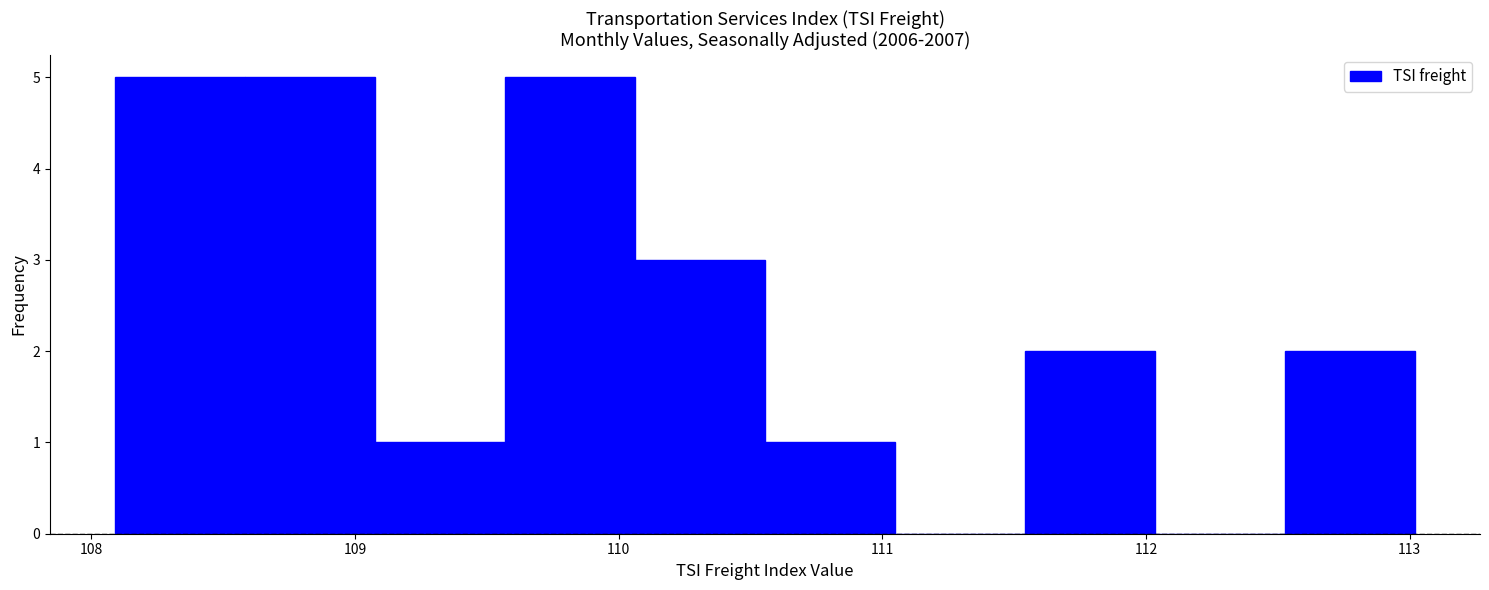

How tall is the bar that spans 110.1 to 110.6 on the x-axis? Neither the bar edges nor the heights are printed on the chart, so give them approximately, as read against the axes.

3